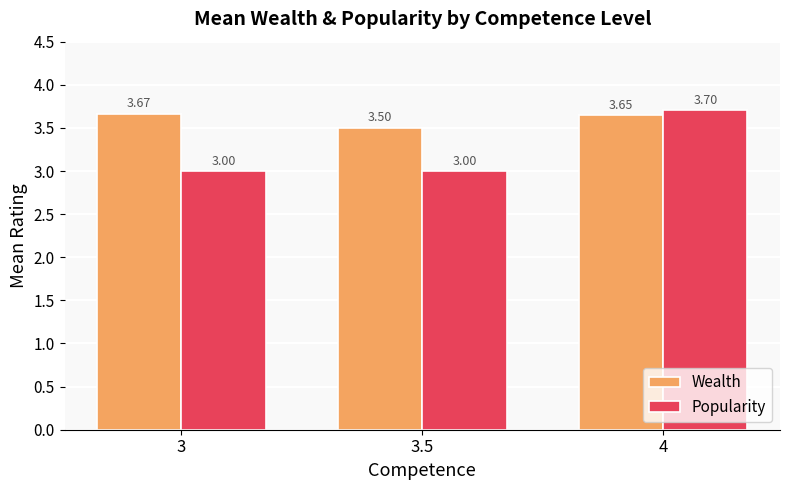

How many data points in Popularity are above 3?

1